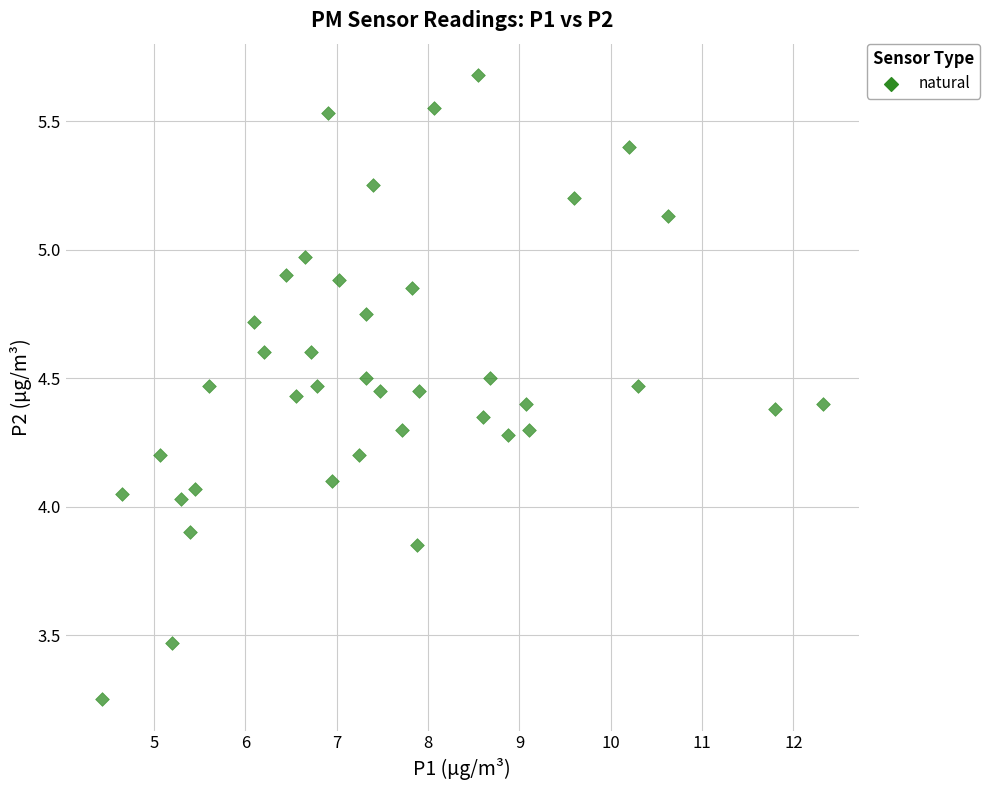

What is the range of X values (max minus min)?

7.9